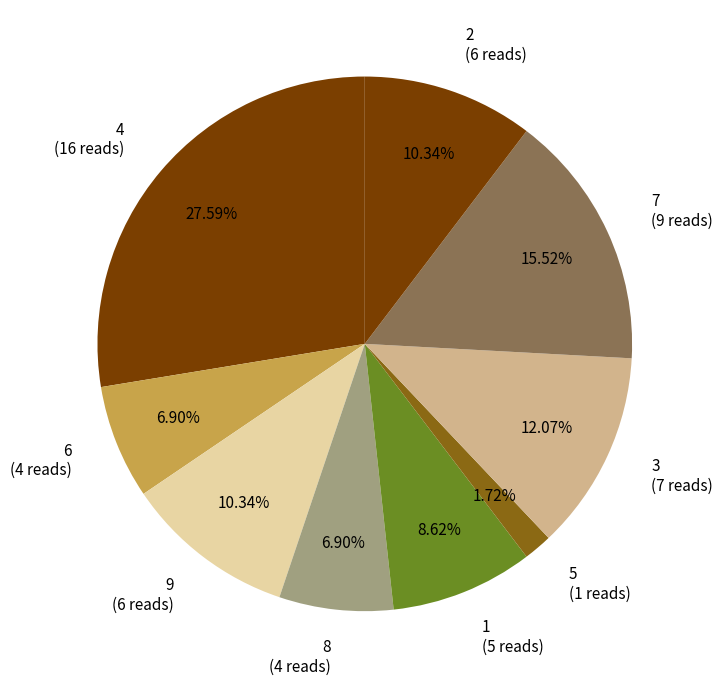

Combined, do 8 (4 reads) and 1 (5 reads) account for over 50%?

No